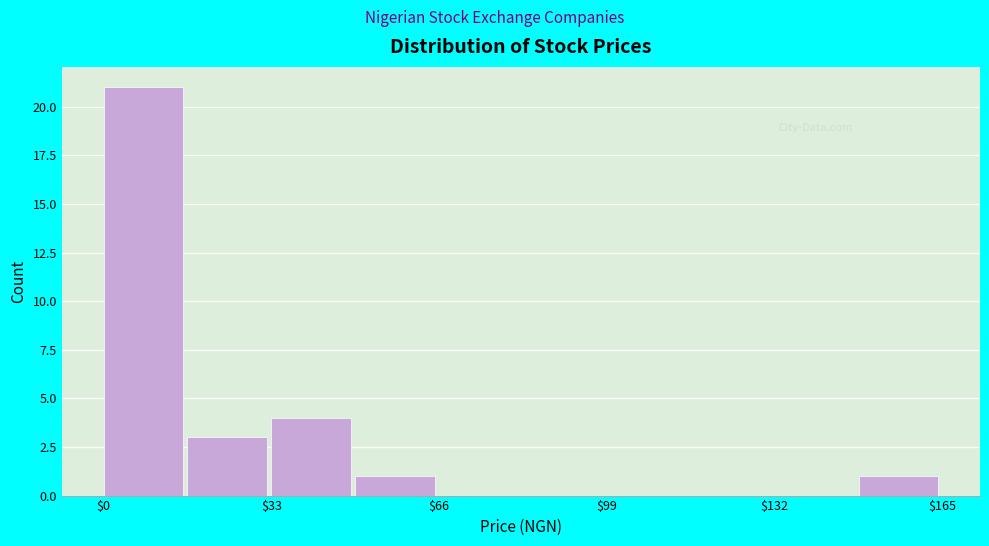

Read against the x-axis, roughly where is the centre of the tallest bar?

10